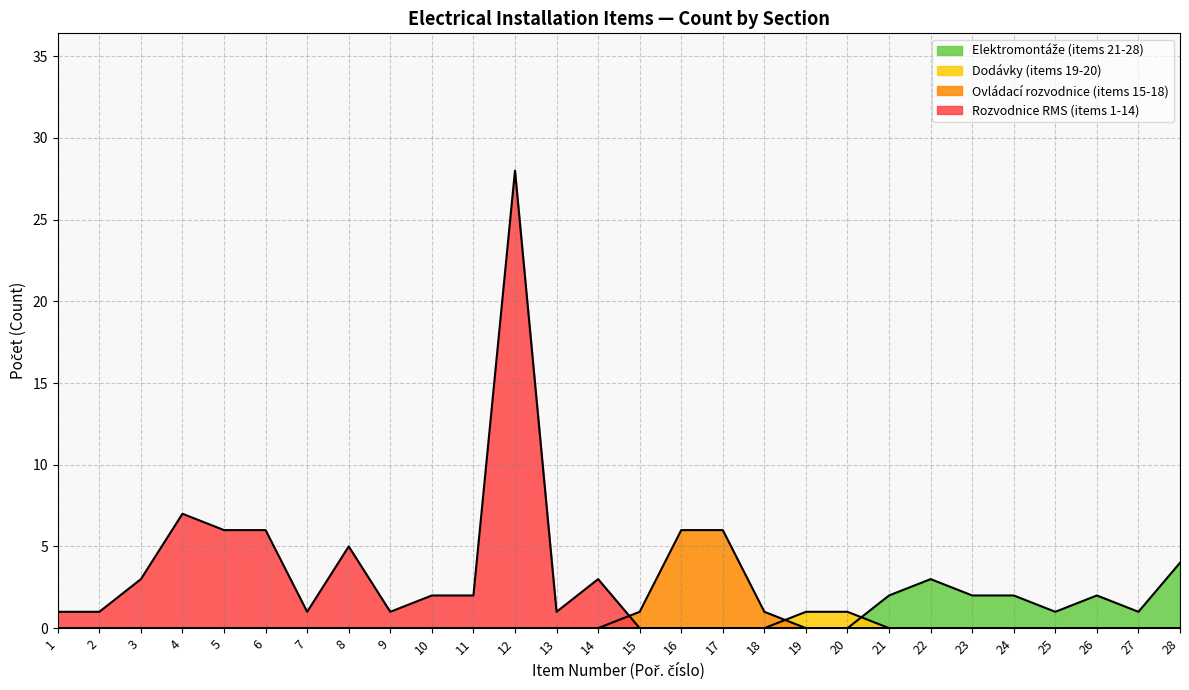

The Počet series shows 2 at 17. True or false?

False